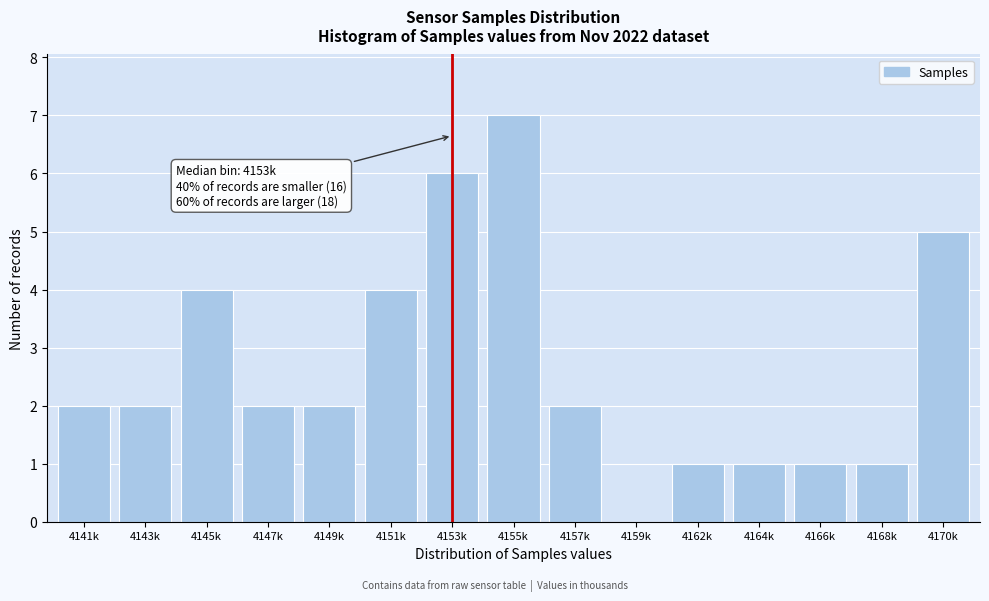

Reading left to right, extract all data points from this chart.

4141k=2	4143k=2	4145k=4	4147k=2	4149k=2	4151k=4	4153k=6	4155k=7	4157k=2	4159k=0	4162k=1	4164k=1	4166k=1	4168k=1	4170k=5